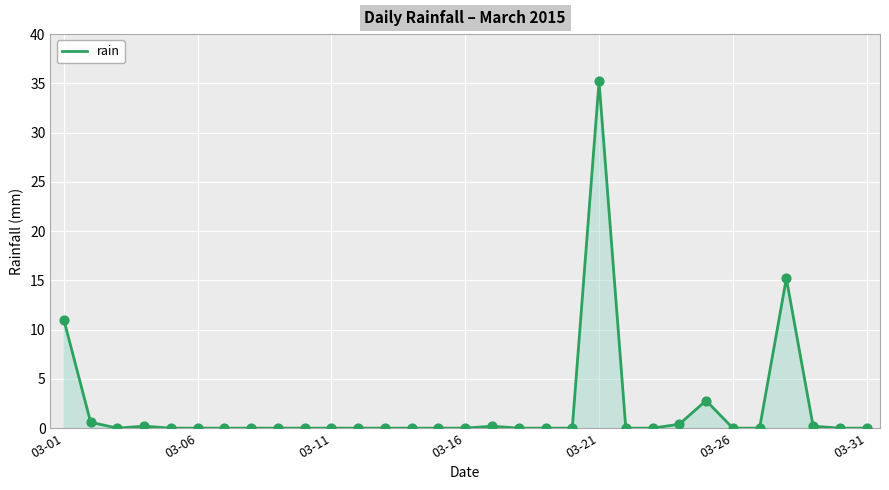

What is the difference between the maximum and minimum values?

35.2